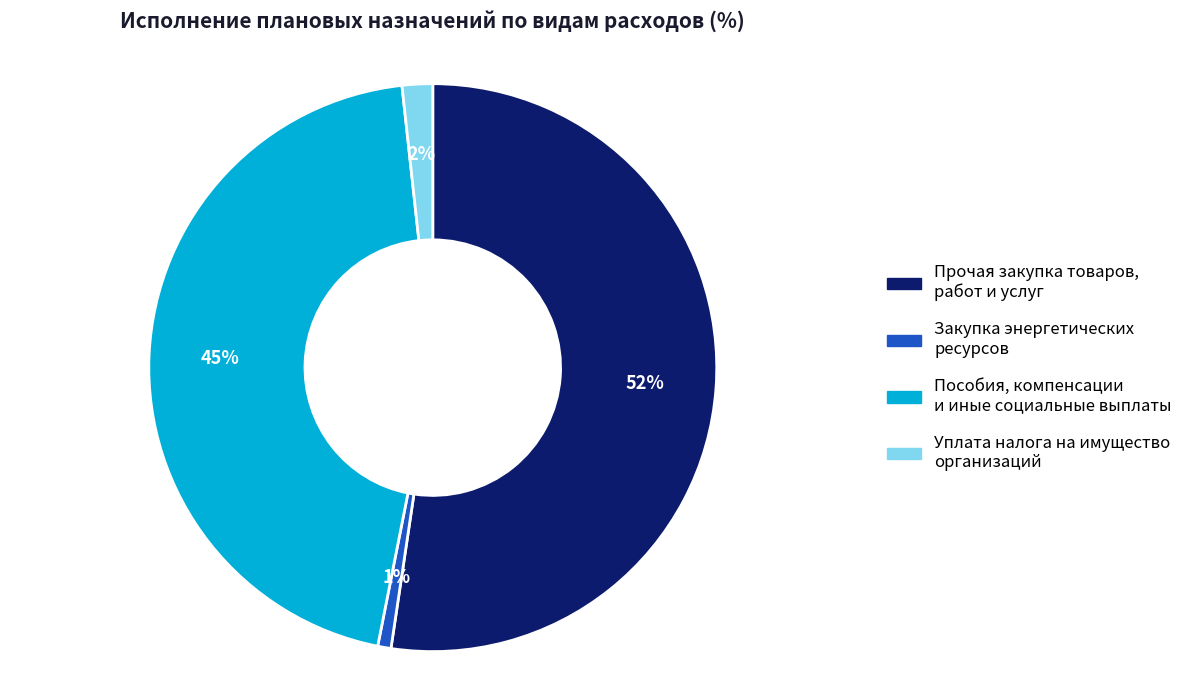

To the nearest percent, what is the average slice percentage?

25%